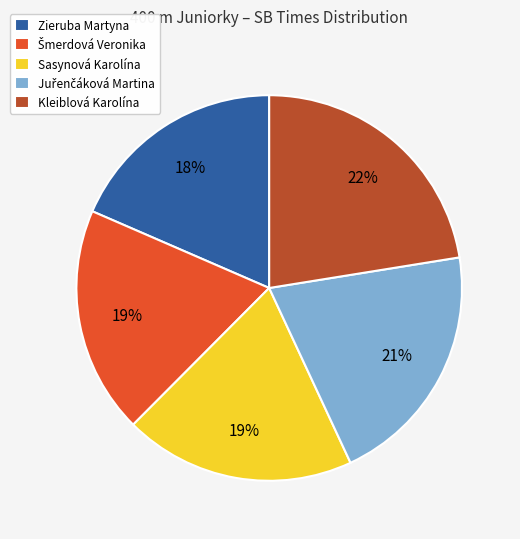

To the nearest percent, what is the difference between the Zieruba Martyna and Kleiblová Karolína slice percentages?

4%